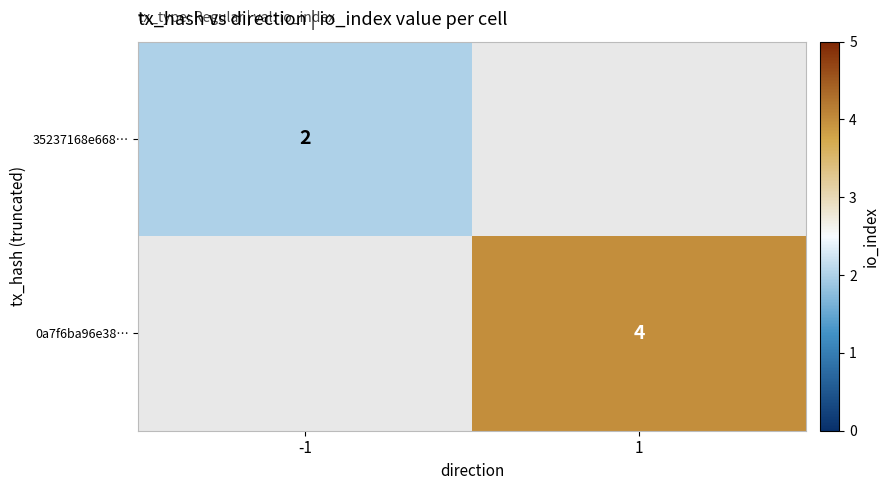

Is it true that 35237168e668… equals 3 at -1?

False